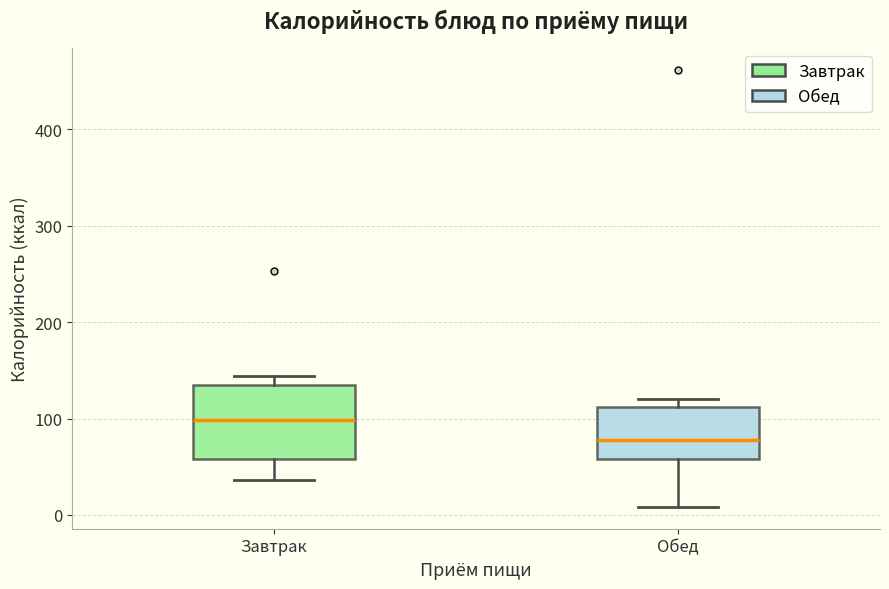

Comparing the boxes themselves (not the whiskers), which one is the tallest?

Завтрак